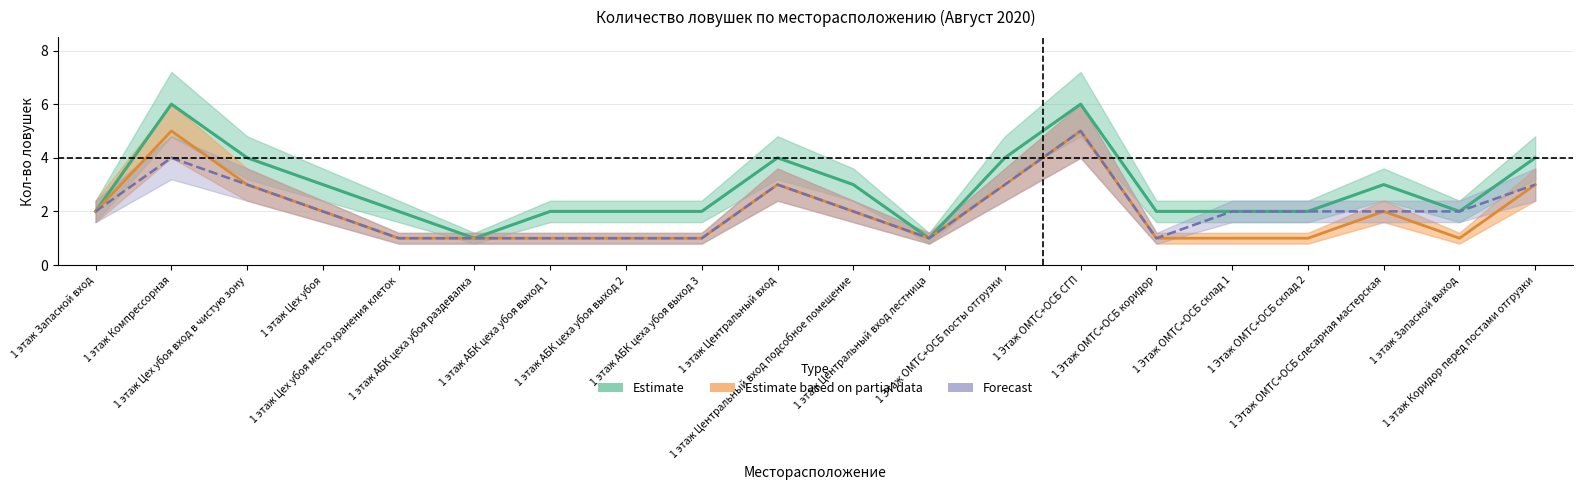

True or false: Кол-во ловушек (Forecast) and Кол-во ловушек (Estimate) cross at least once.

False